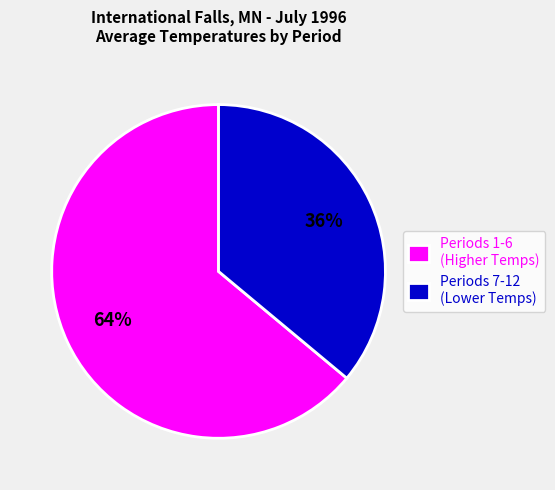

Which has a higher value, Periods 1-6 (Higher Temps) or Periods 7-12 (Lower Temps)?

Periods 1-6 (Higher Temps)